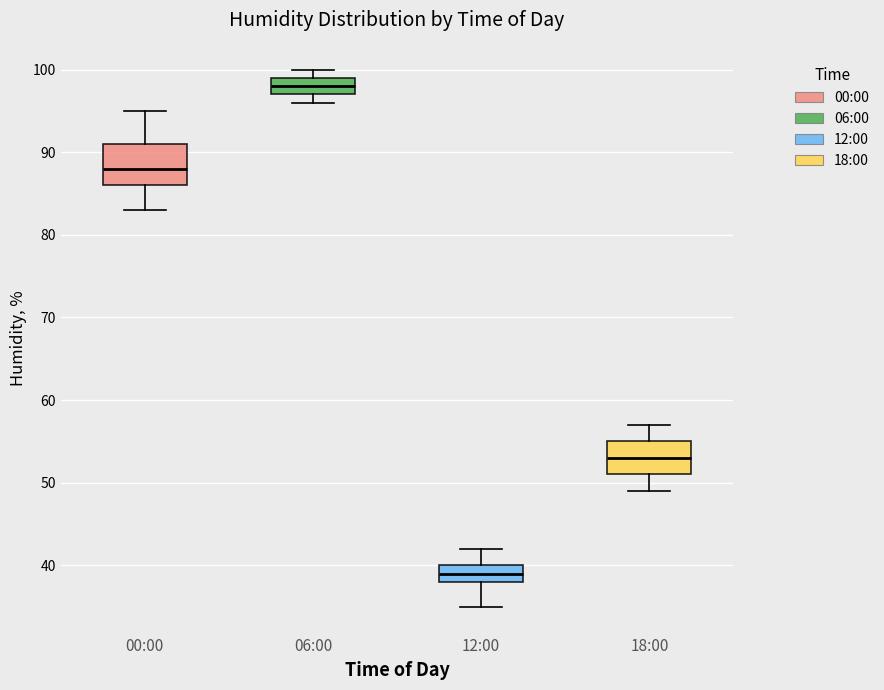

Reading left to right, read every box against the y-axis: the position of its median line, the range the box covers, and the ends of its whiskers. The values are not printed on the chart, so give them approximately, as read against the axis.

00:00: median 88, box 86 to 91, whiskers 83 to 95
06:00: median 98, box 97 to 99, whiskers 96 to 100
12:00: median 39, box 38 to 40, whiskers 35 to 42
18:00: median 53, box 51 to 55, whiskers 49 to 57